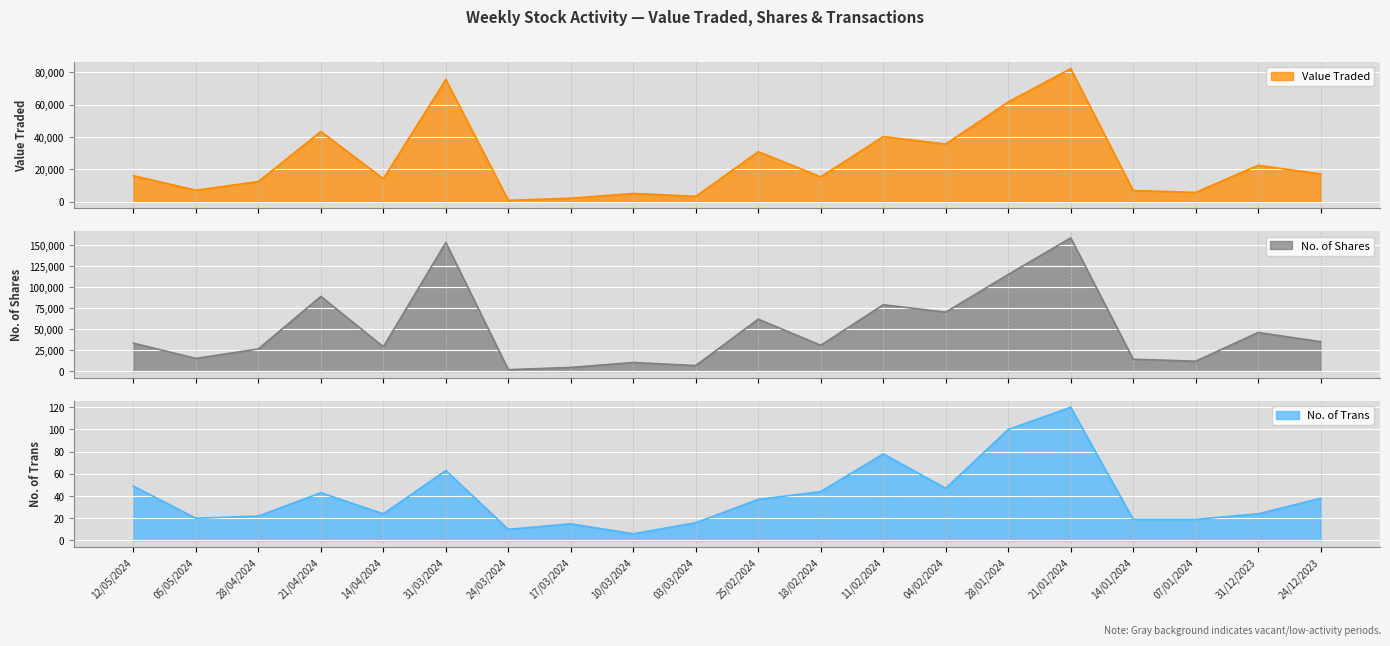

At which label is Value Traded closest to 41571?

11/02/2024